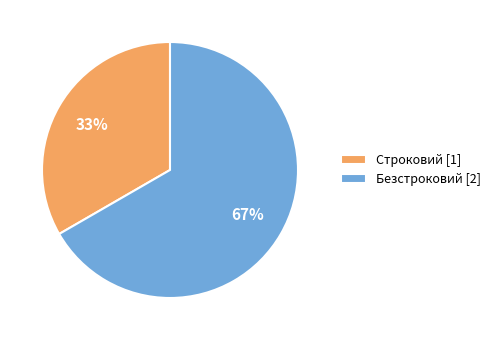

Is it true that Безстроковий is 67% of the pie?

True